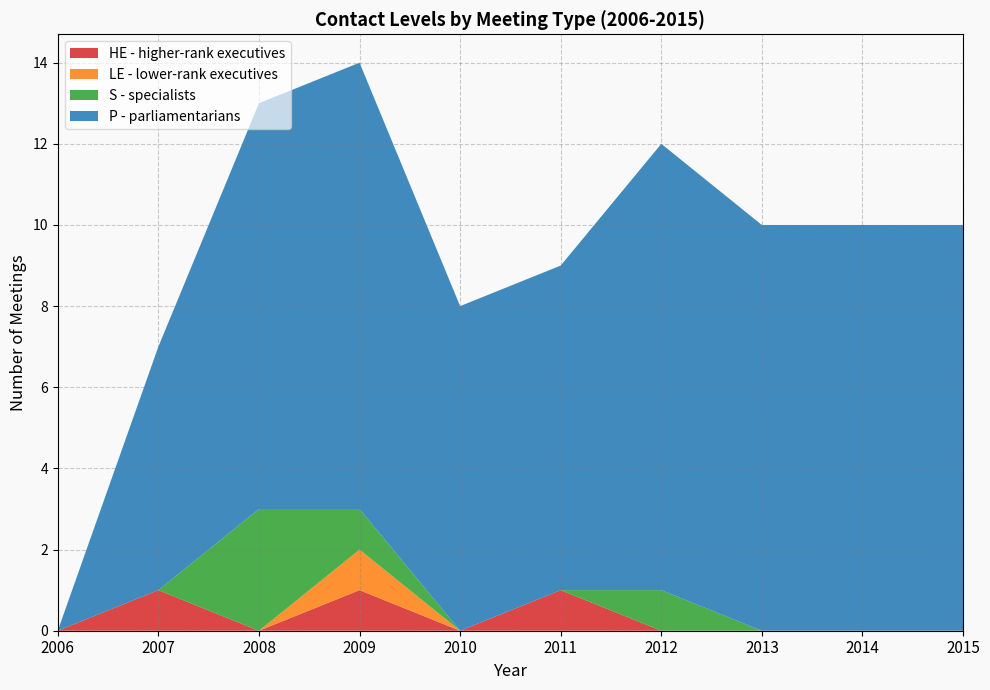

Reading left to right, what are all the values shown in this chart?

HE - higher-rank executives: 2006=0	2007=1	2008=0	2009=1	2010=0	2011=1	2012=0	2013=0	2014=0	2015=0
LE - lower-rank executives: 2006=0	2007=0	2008=0	2009=1	2010=0	2011=0	2012=0	2013=0	2014=0	2015=0
S - specialists: 2006=0	2007=0	2008=3	2009=1	2010=0	2011=0	2012=1	2013=0	2014=0	2015=0
P - parliamentarians: 2006=0	2007=6	2008=10	2009=11	2010=8	2011=8	2012=11	2013=10	2014=10	2015=10